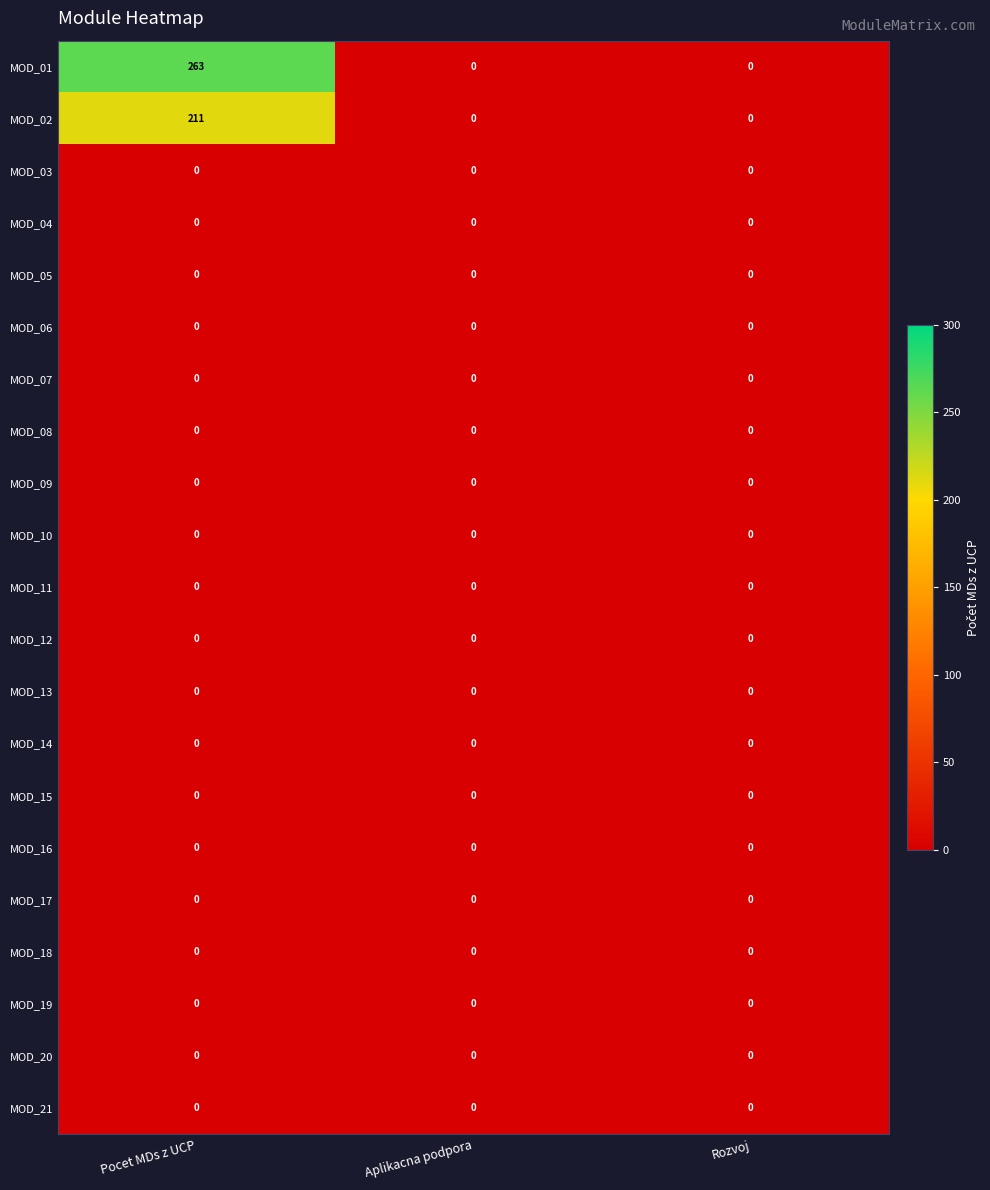

Is it true that MOD_17 equals 0 at Pocet MDs z UCP?

True